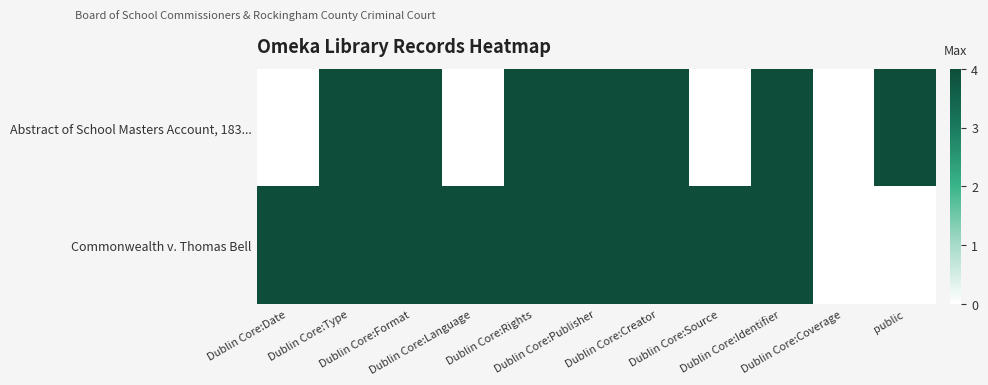

True or false: Commonwealth v. Thomas Bell has a value of 5 at Dublin Core:Format.

False